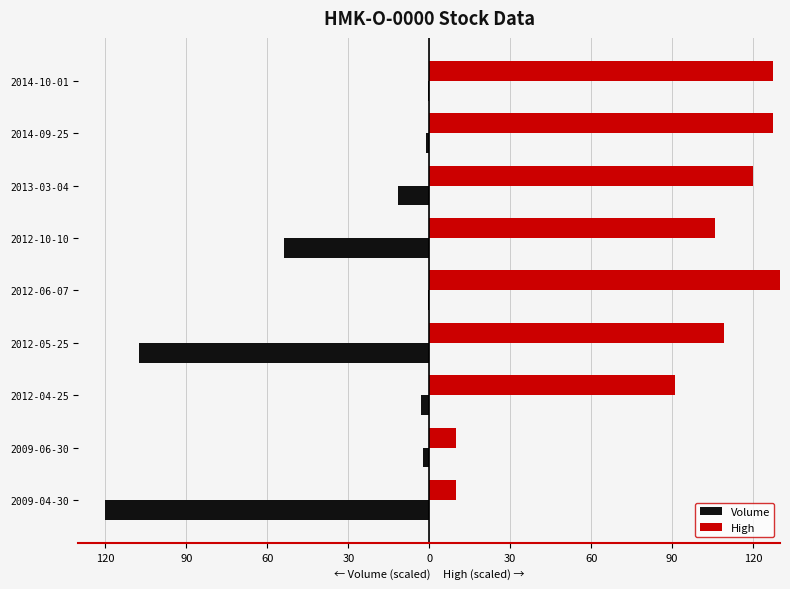

What are all the series names shown in the legend?

Volume, High